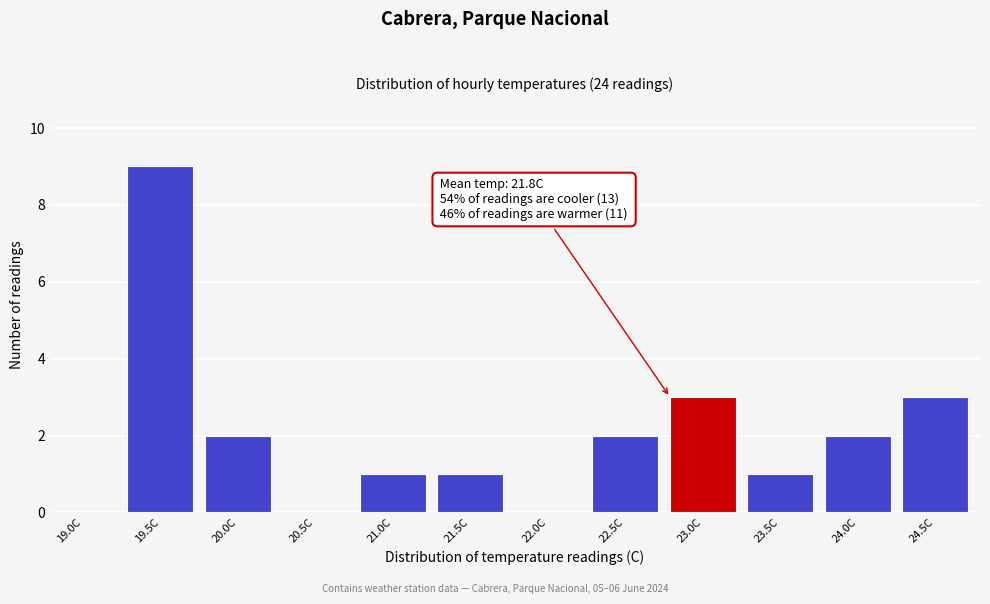

Reading right to left, list all the values displayed in this chart.

24.5C=3	24.0C=2	23.5C=1	23.0C=3	22.5C=2	22.0C=0	21.5C=1	21.0C=1	20.5C=0	20.0C=2	19.5C=9	19.0C=0